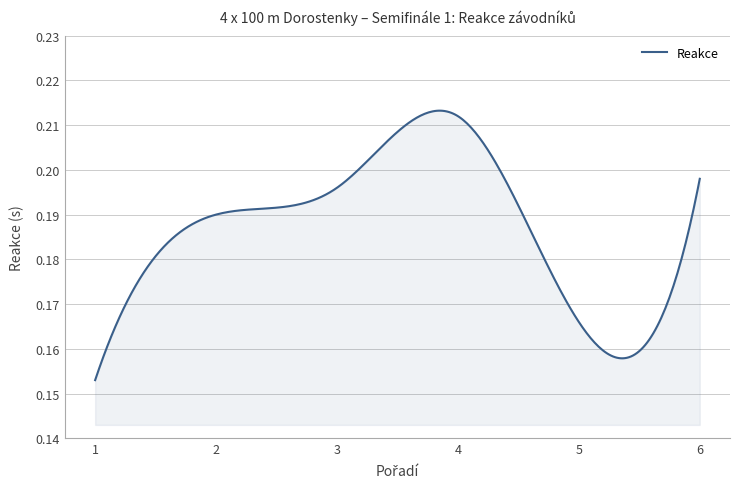

Rank the categories by value from lowest to highest.

1, 5, 2, 3, 6, 4